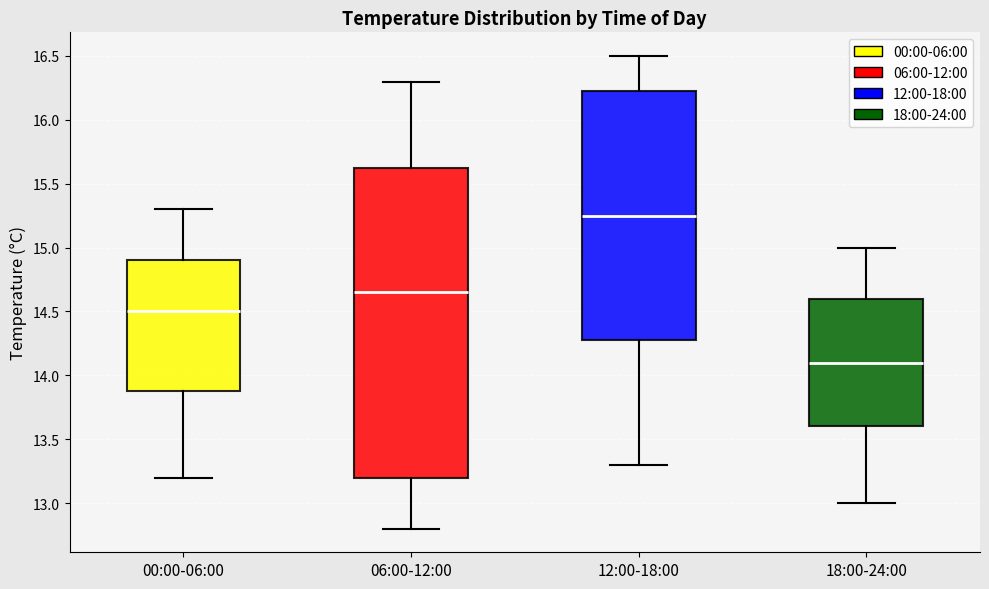

Which box has the lowest median line?

18:00-24:00